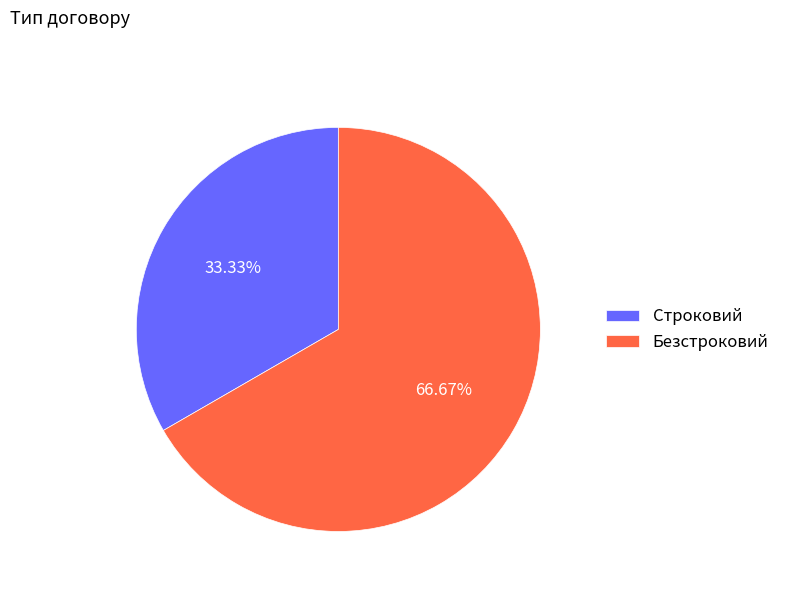

Do Безстроковий and Строковий together represent more than half of the pie?

Yes